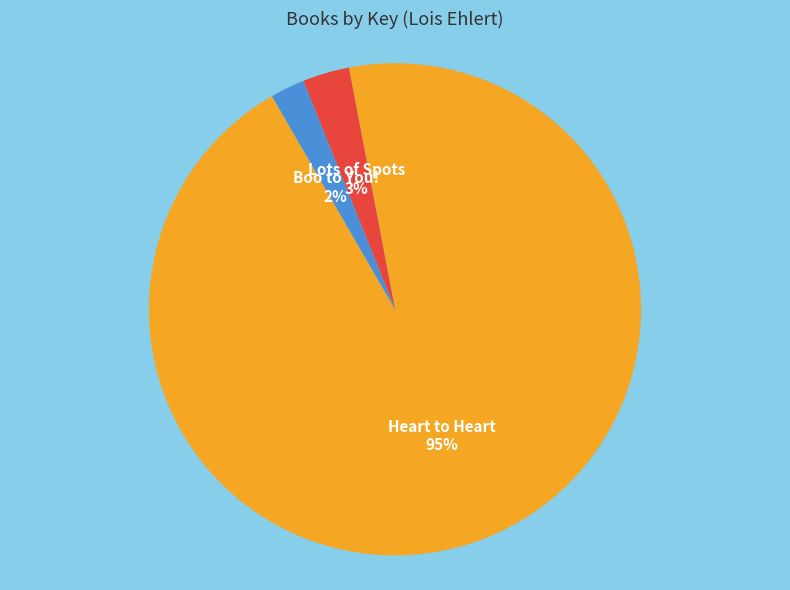

True or false: Heart to Heart accounts for 85% of the total.

False